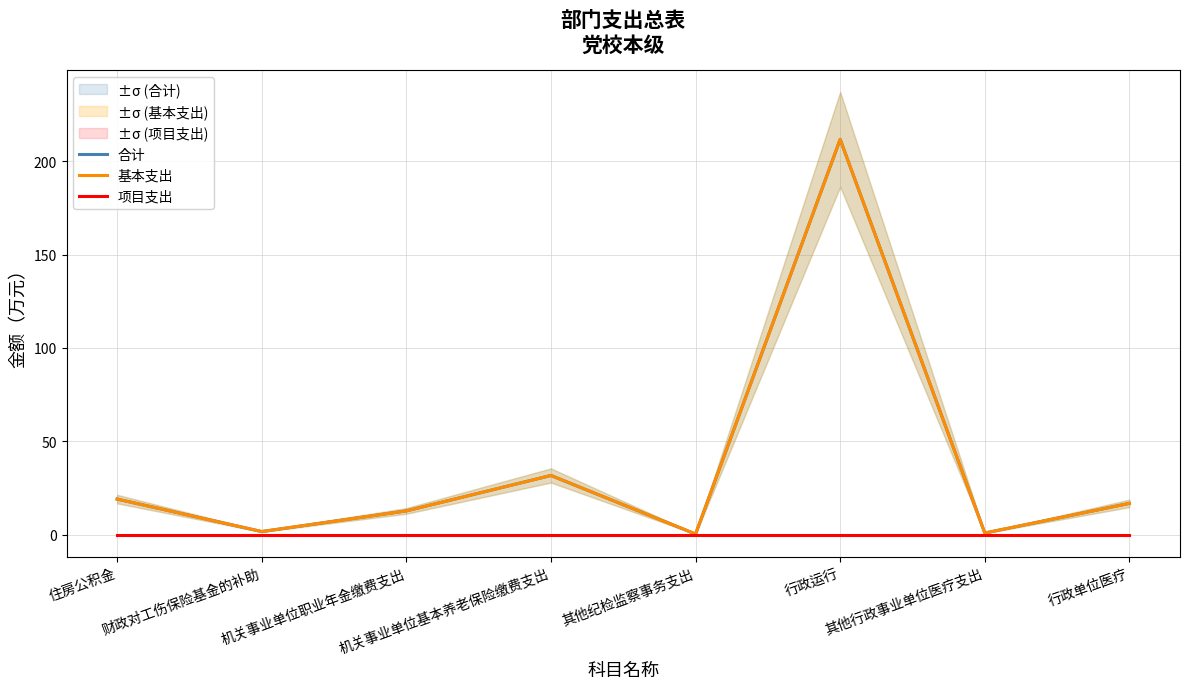

True or false: 合计 and 基本支出 cross at least once.

False